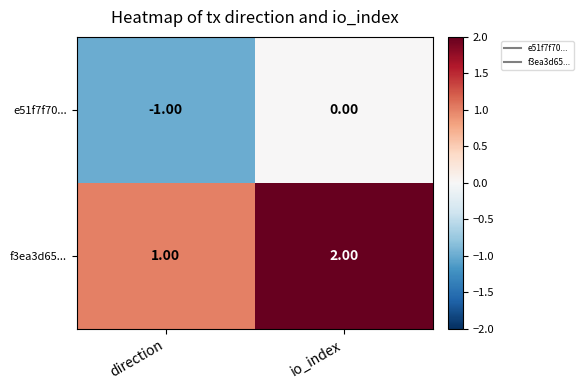

At which category is the sum across all series the highest?

io_index